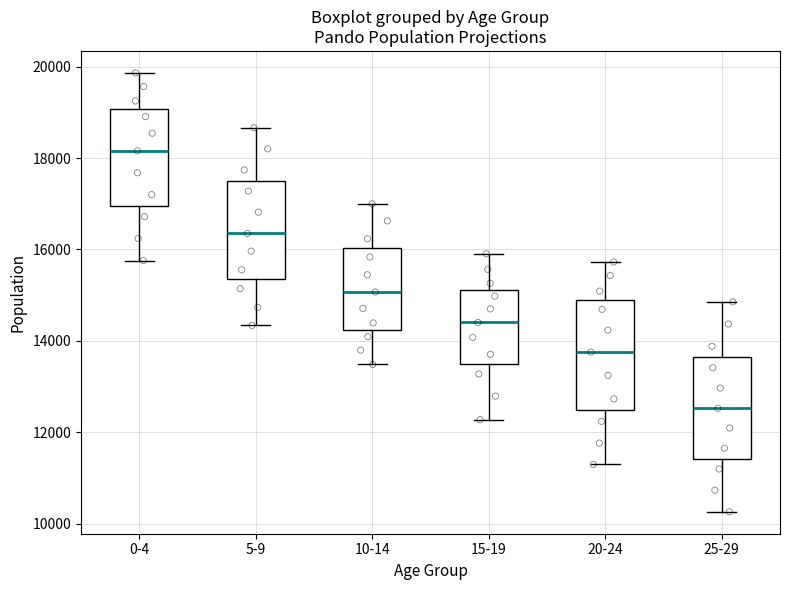

Which box's median line is the lowest?

25-29